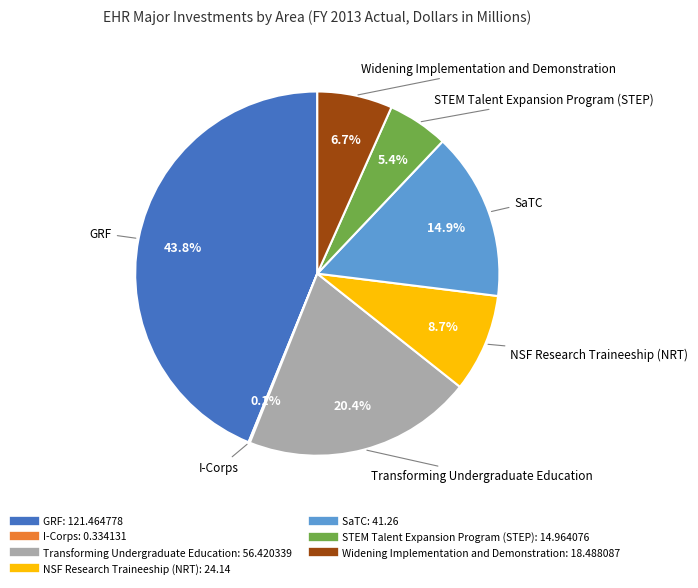

Is there a majority slice in this chart?

No